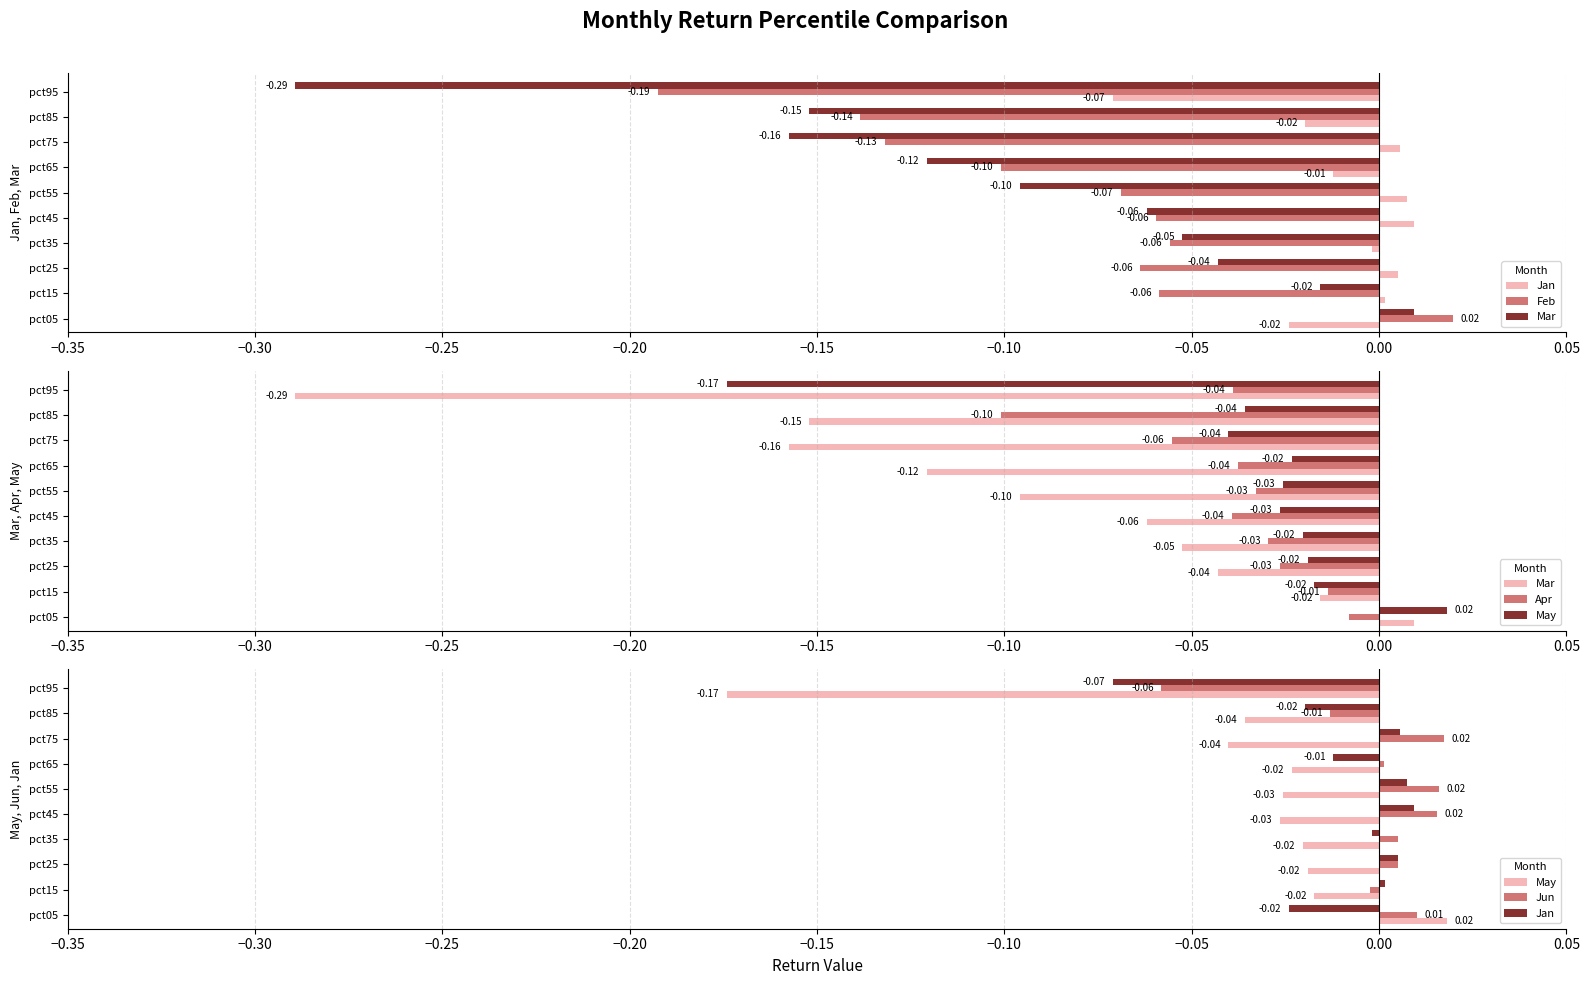

What is the average value of the Feb series?

-0.1